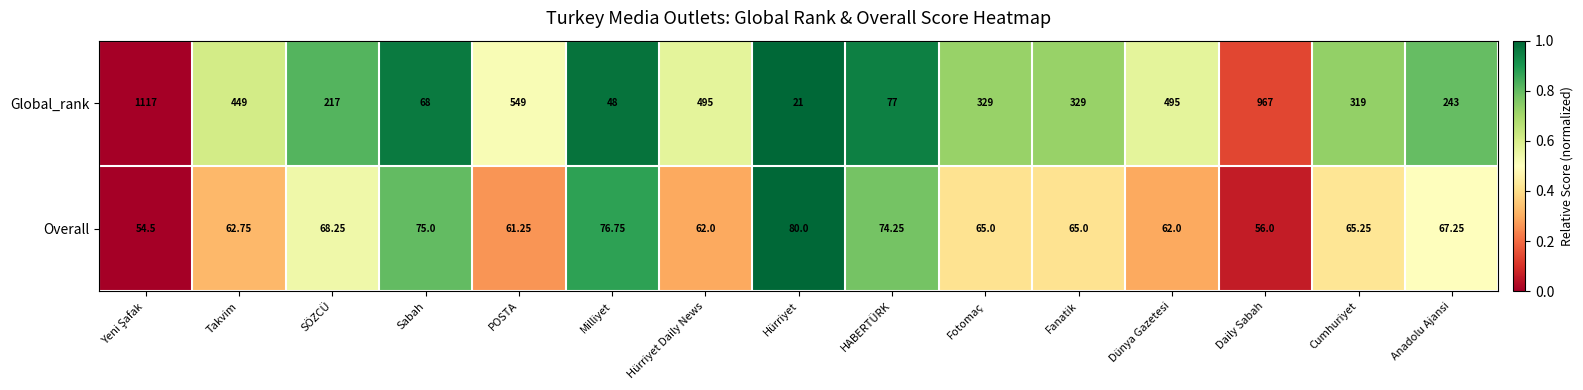

At Hürriyet, list the series in order from largest to smallest.

Overall, Global_rank